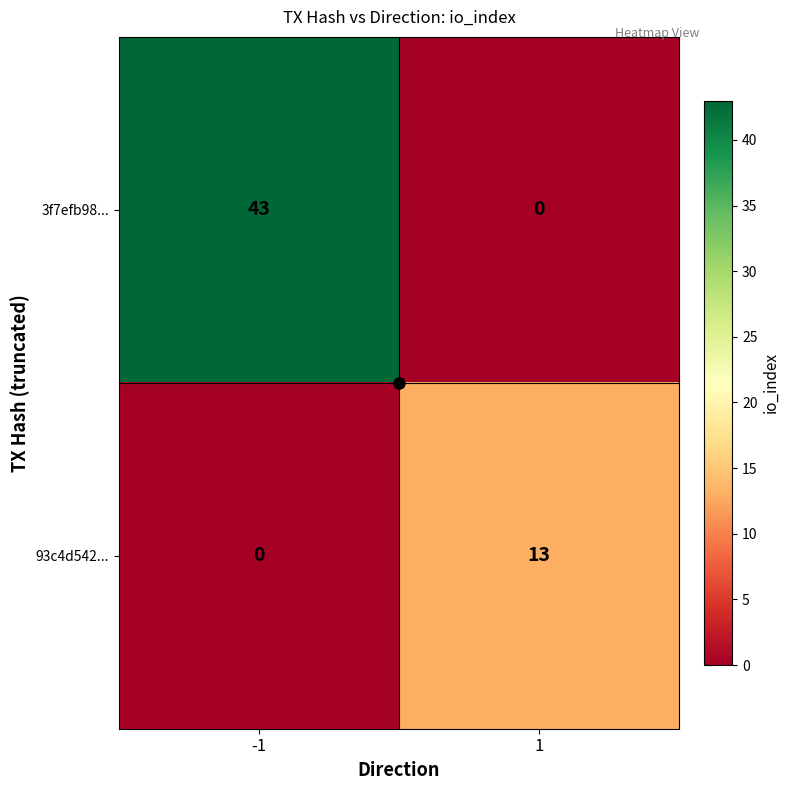

What value does the 3f7efb98... series have at -1?

43